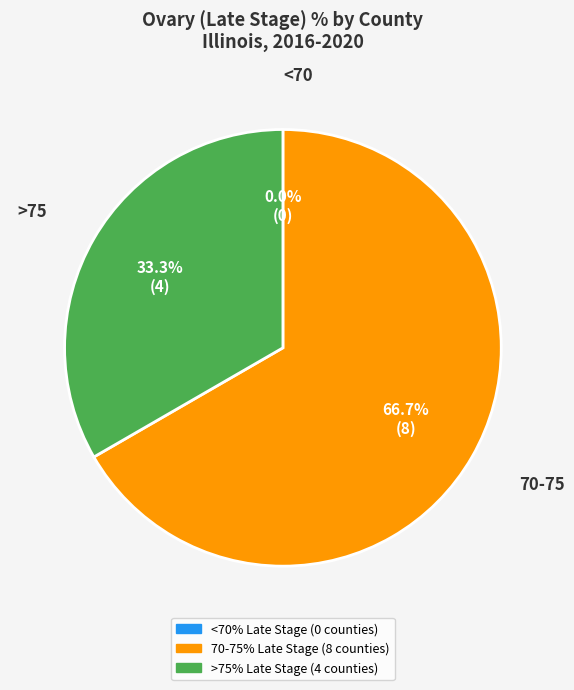

Do DuPage County and Kankakee County together represent more than half of the pie?

No